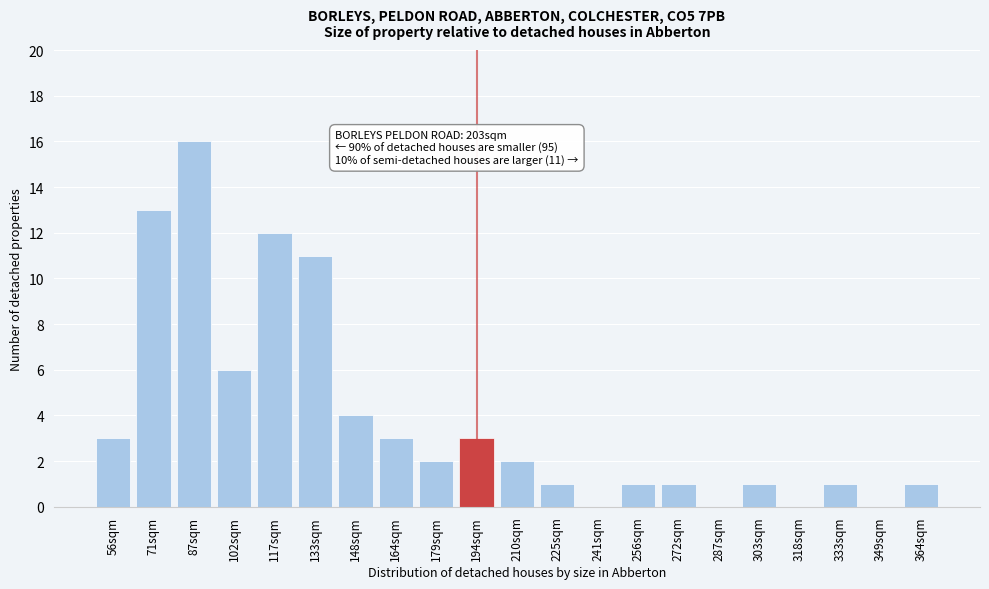

Reading left to right, extract all data points from this chart.

56sqm=3	71sqm=13	87sqm=16	102sqm=6	117sqm=12	133sqm=11	148sqm=4	164sqm=3	179sqm=2	194sqm=3	210sqm=2	225sqm=1	241sqm=0	256sqm=1	272sqm=1	287sqm=0	303sqm=1	318sqm=0	333sqm=1	349sqm=0	364sqm=1